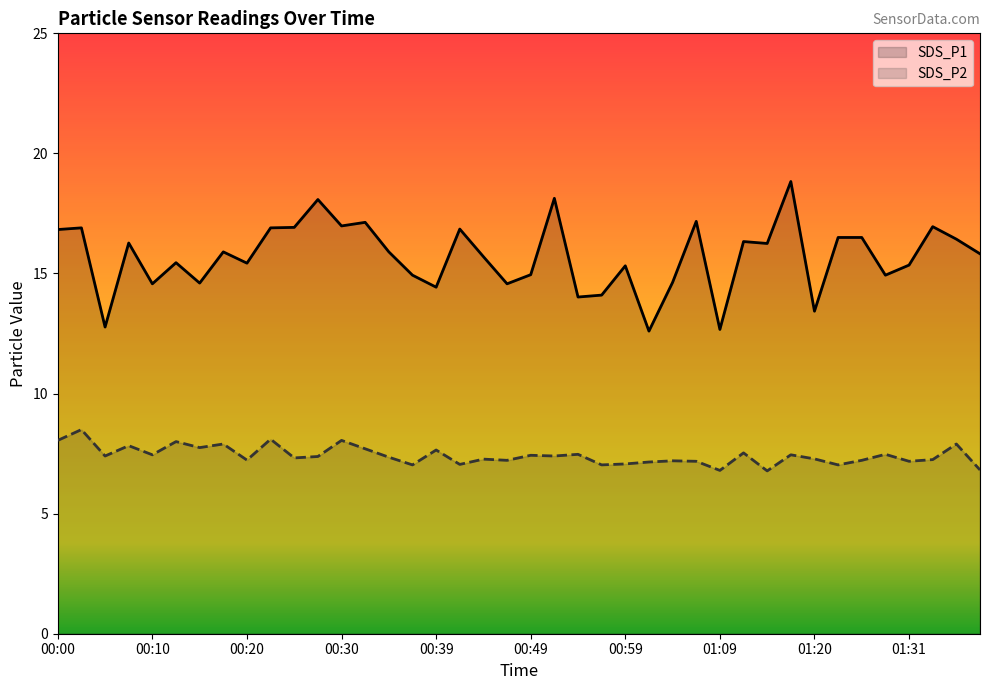

The SDS_P1 series shows 17.2 at 01:07. True or false?

True